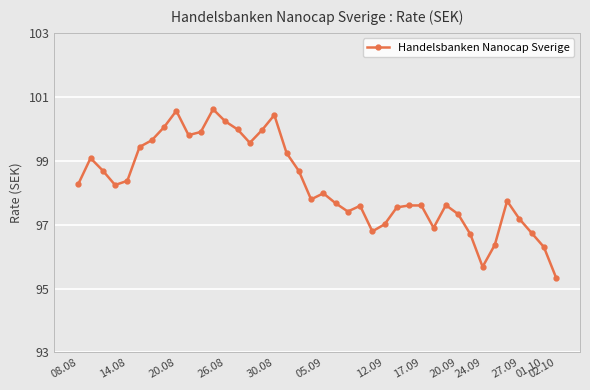

What is the smallest value displayed?

95.3